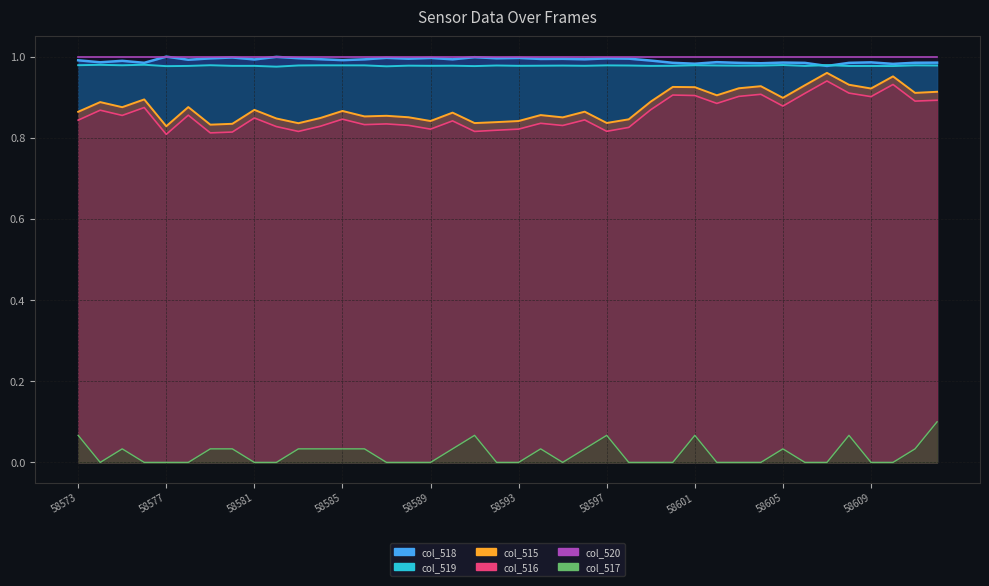

Where is the first local minimum for col_518?

58574